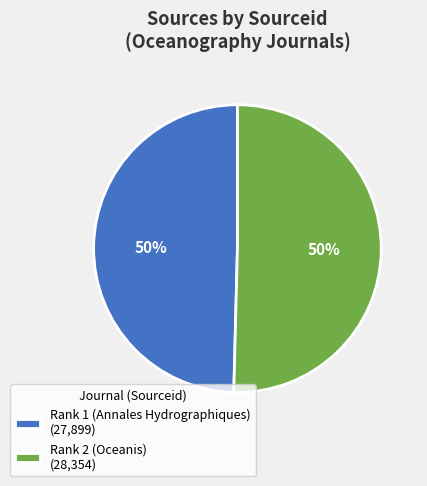

Do Rank 1 (Annales Hydrographiques) (27,899) and Rank 2 (Oceanis) (28,354) together represent more than half of the pie?

Yes